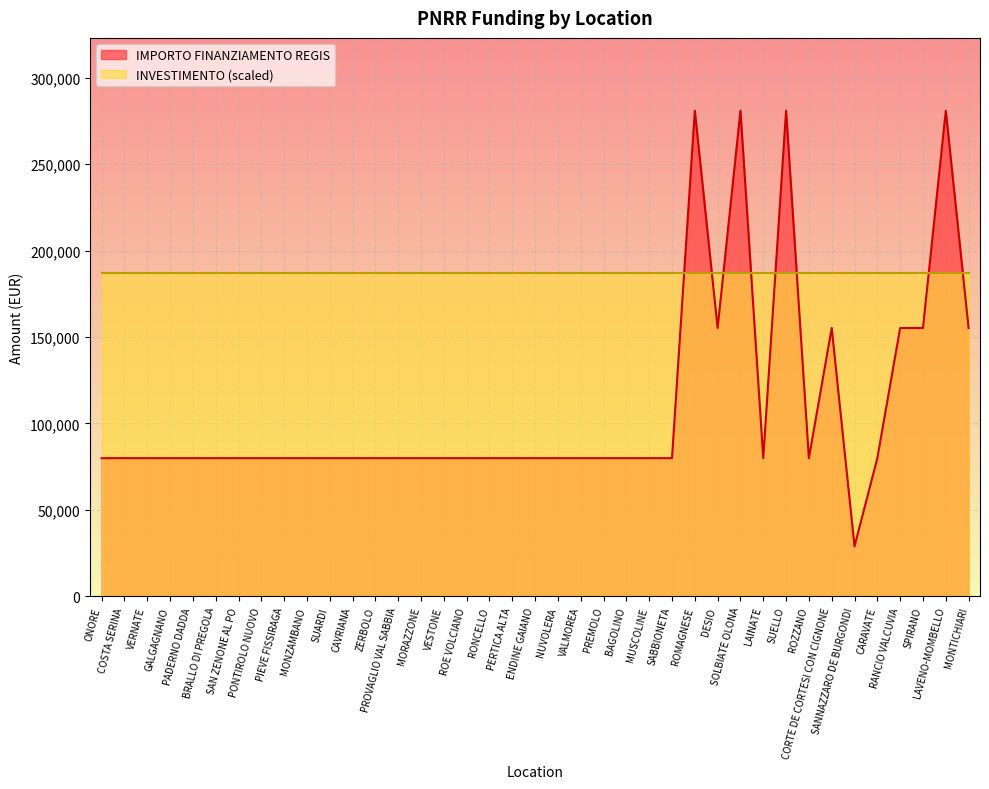

True or false: there are more than 0 points higher than both neighbors.

True